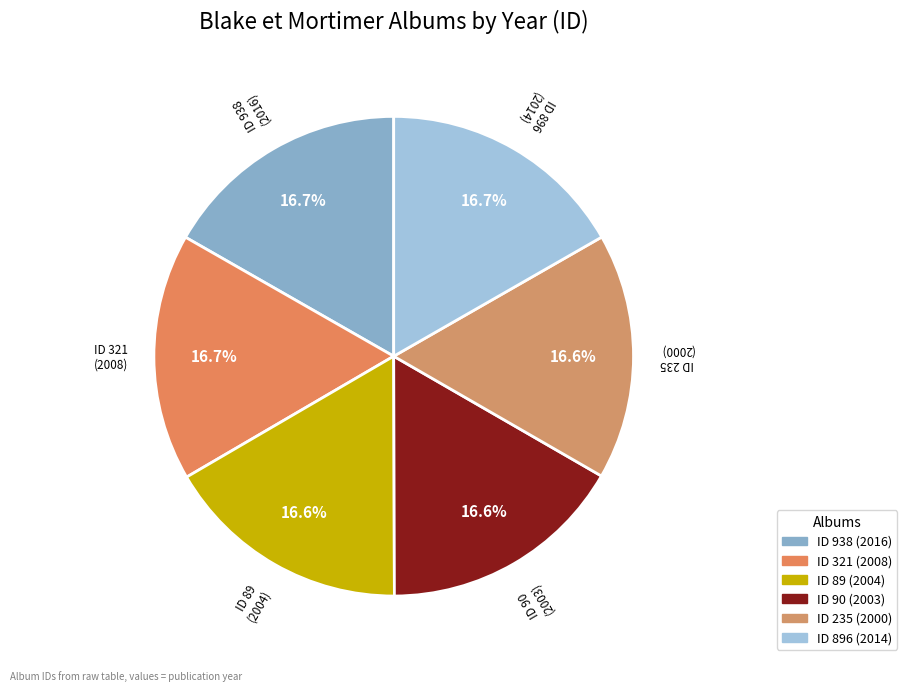

What is the ratio of the value at ID 90 (2003) to the value at ID 938 (2016)?

1.0